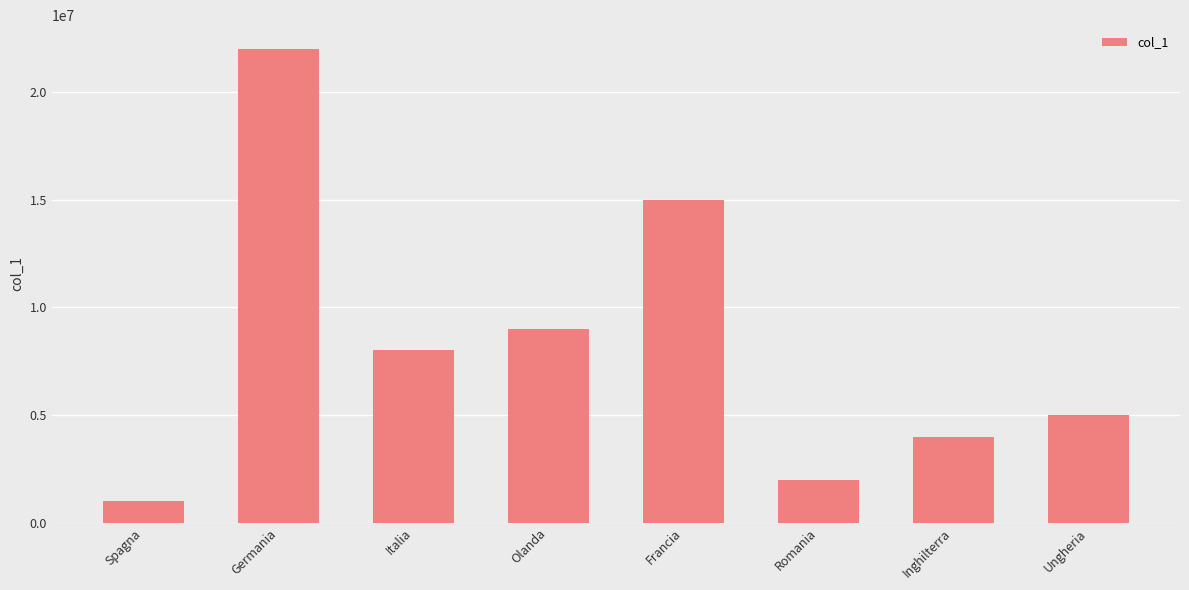

What is the change in value from Romania to Ungheria?

+3000000